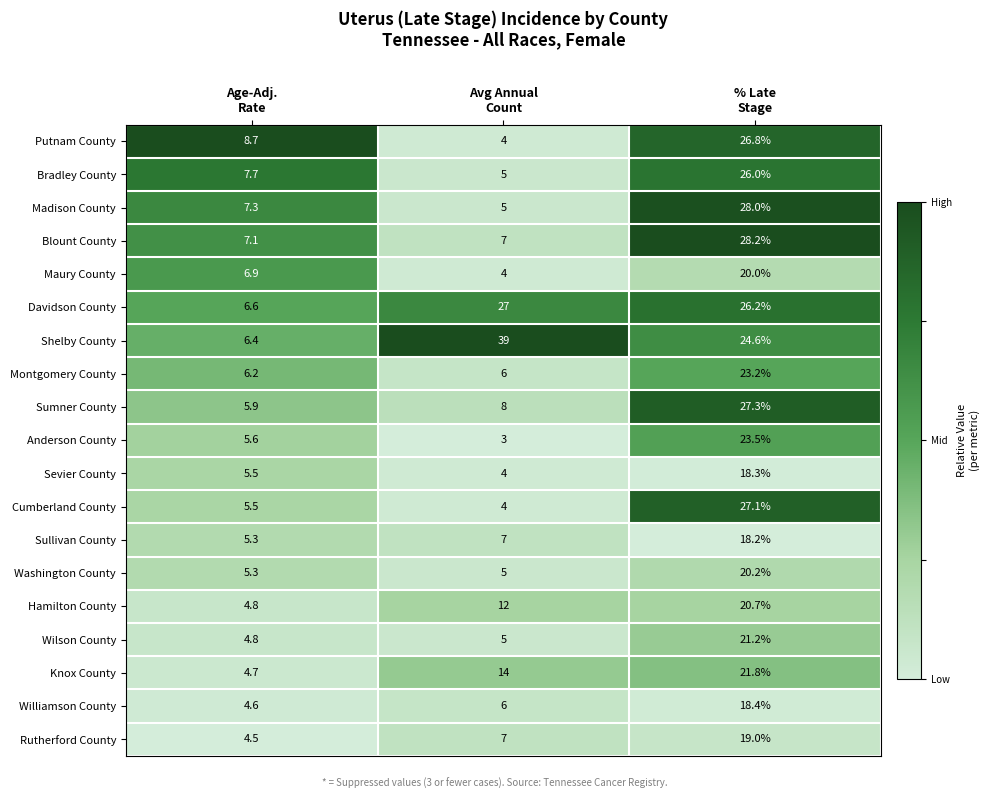

What is the maximum value for Knox County?

21.8